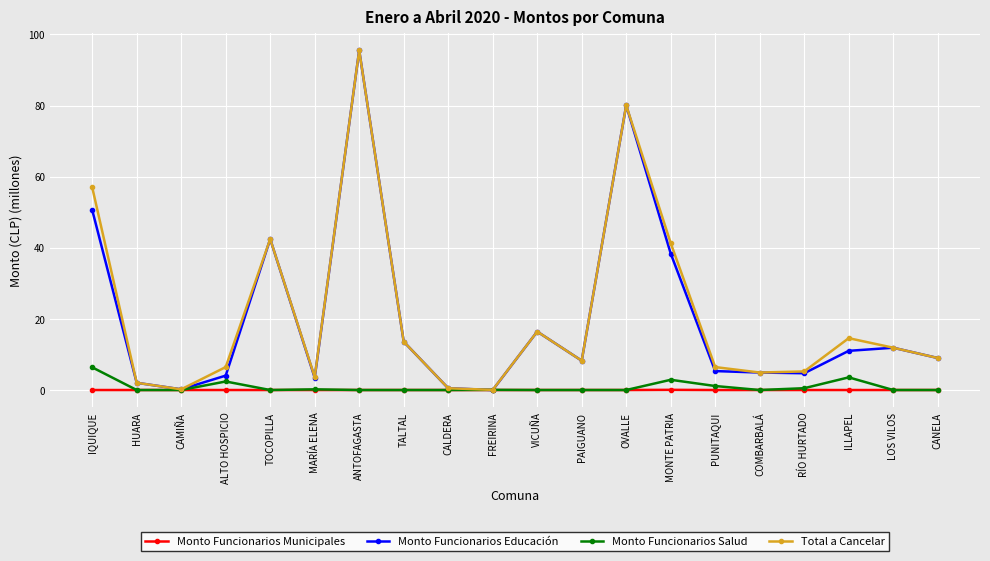

Is the value of Monto Funcionarios Municipales at TALTAL greater than the value of Monto Funcionarios Educación at MARÍA ELENA?

No